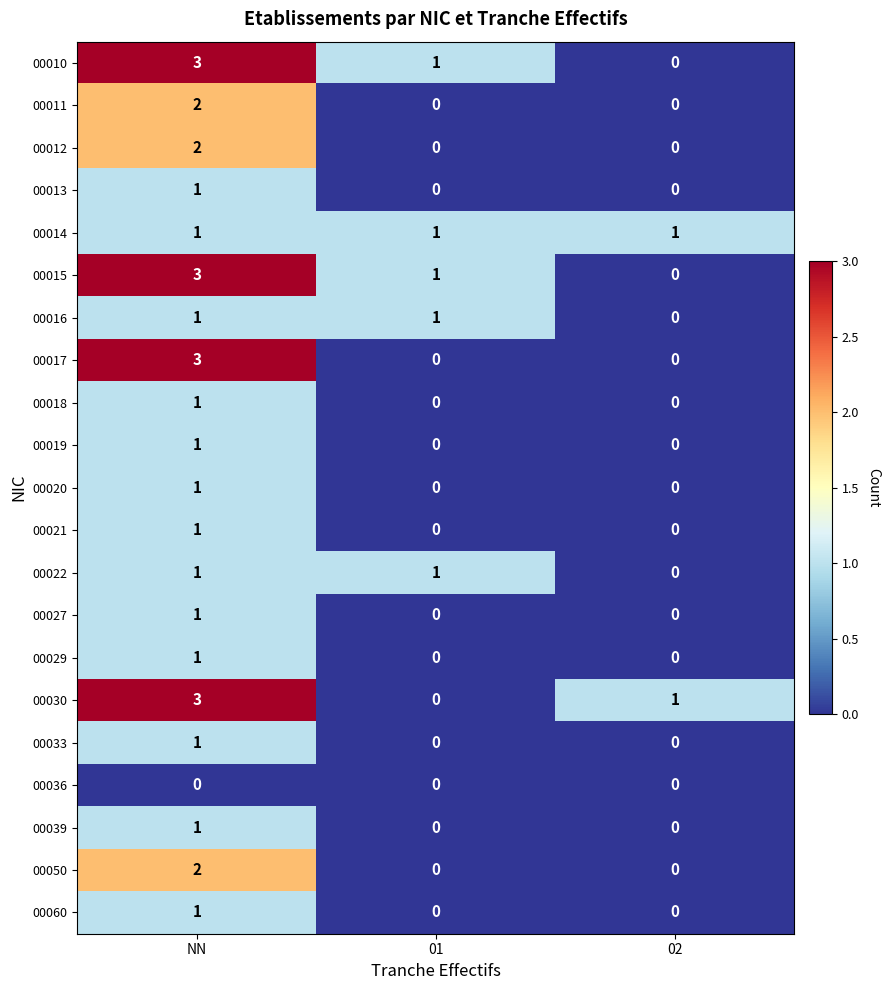

Rank the categories by 00010 value from highest to lowest.

NN, 01, 02